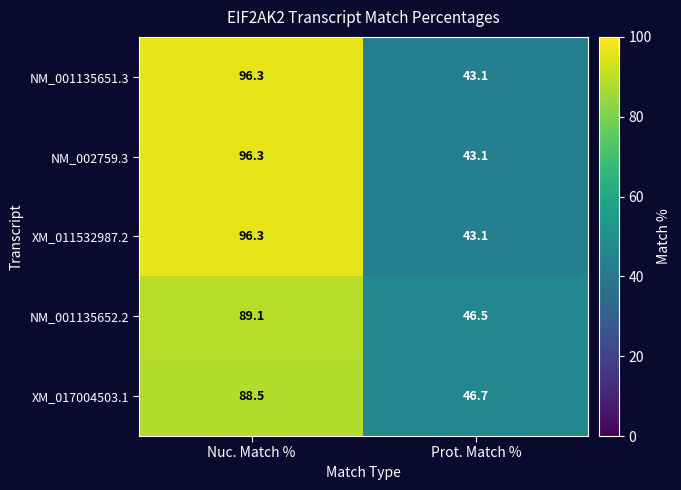

What is the sum of the XM_017004503.1 values at Nuc. Match % and Prot. Match %?

135.2